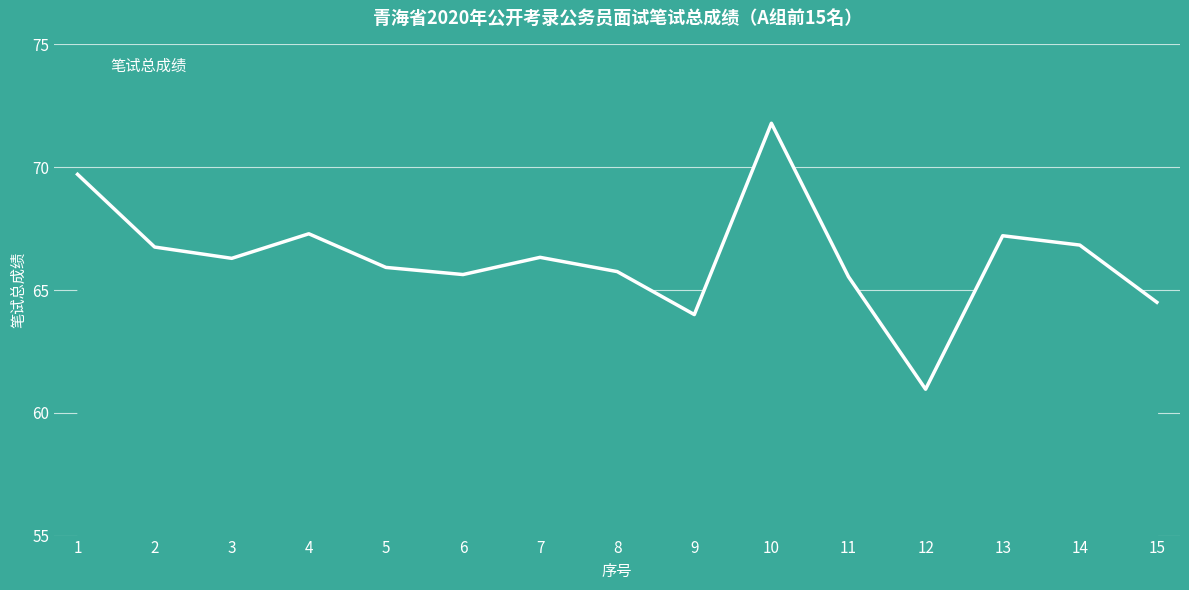

Reading right to left, list all the values displayed in this chart.

15=64.5	14=66.8	13=67.2	12=61.0	11=65.5	10=71.8	9=64.0	8=65.8	7=66.3	6=65.6	5=65.9	4=67.3	3=66.3	2=66.8	1=69.7